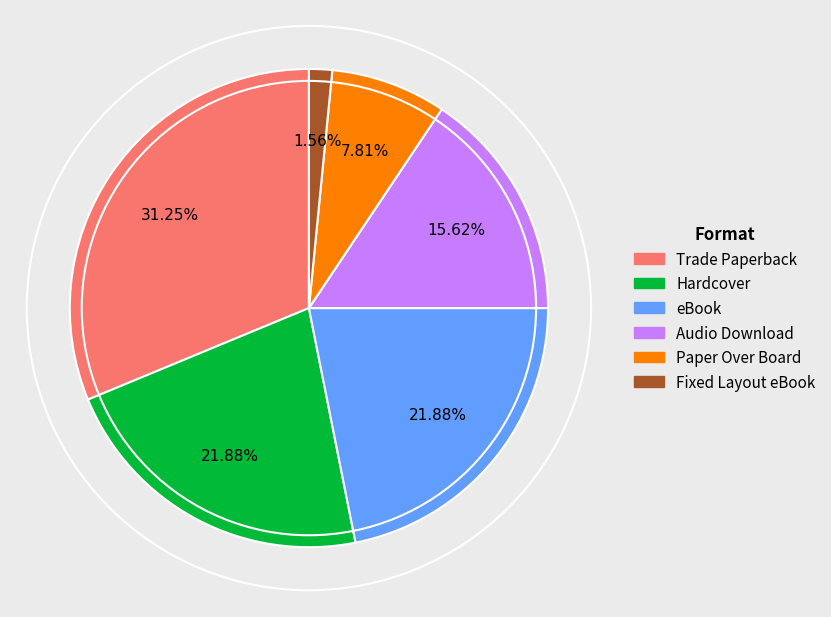

Is it true that Audio Download is 9% of the pie?

False